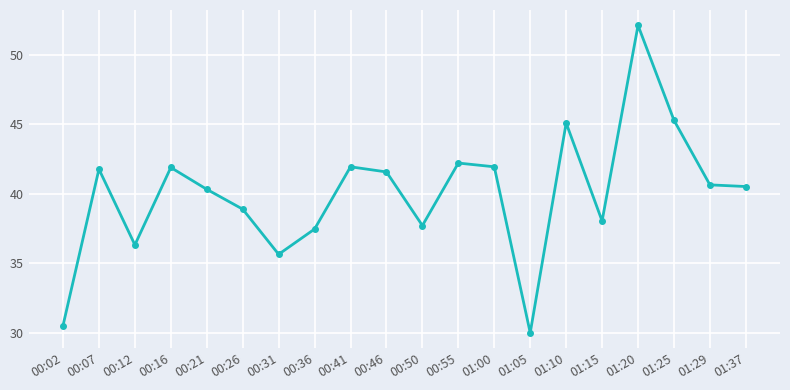

Which category has the highest value across all series?

01:20